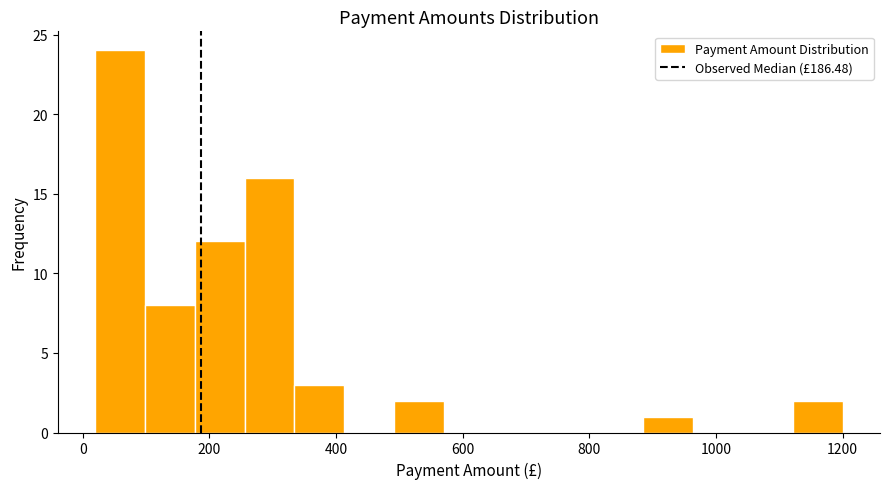

Around what value on the x-axis is the tallest bar? Give the approximate position of its centre, as read against the axis.

60